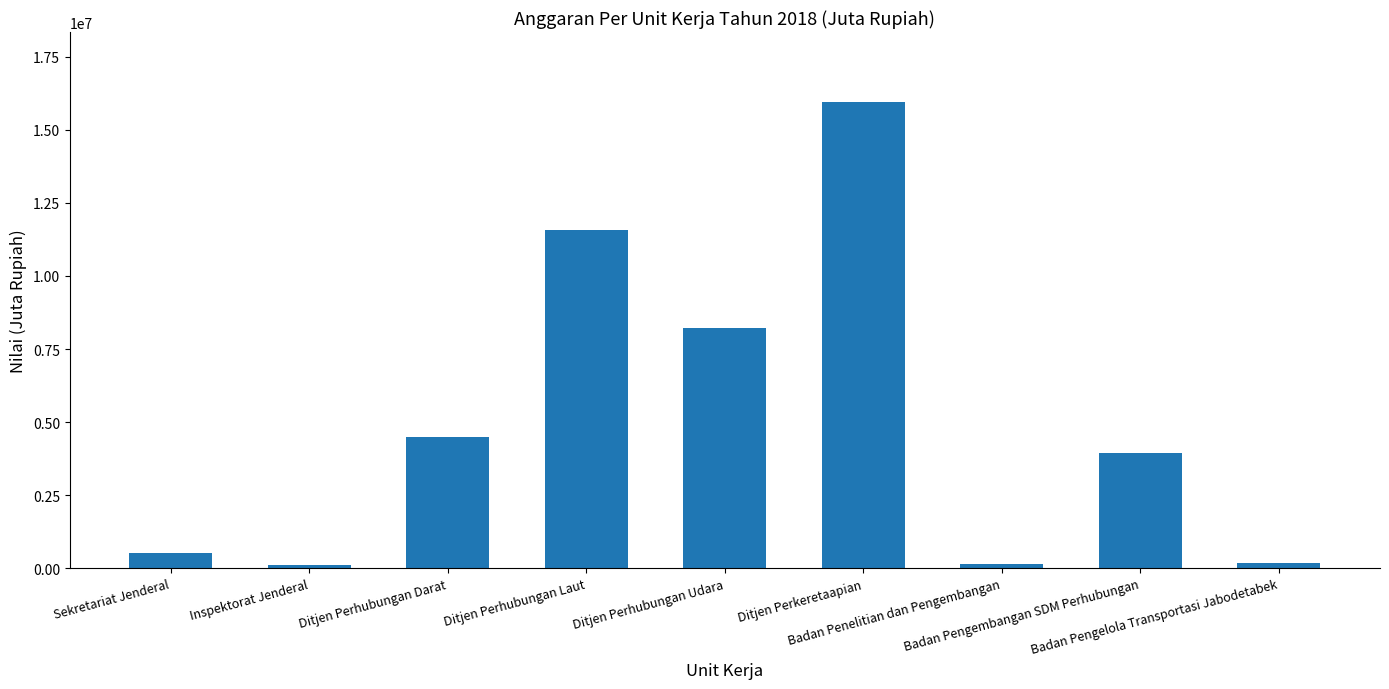

What is the sum of all values?

45153496